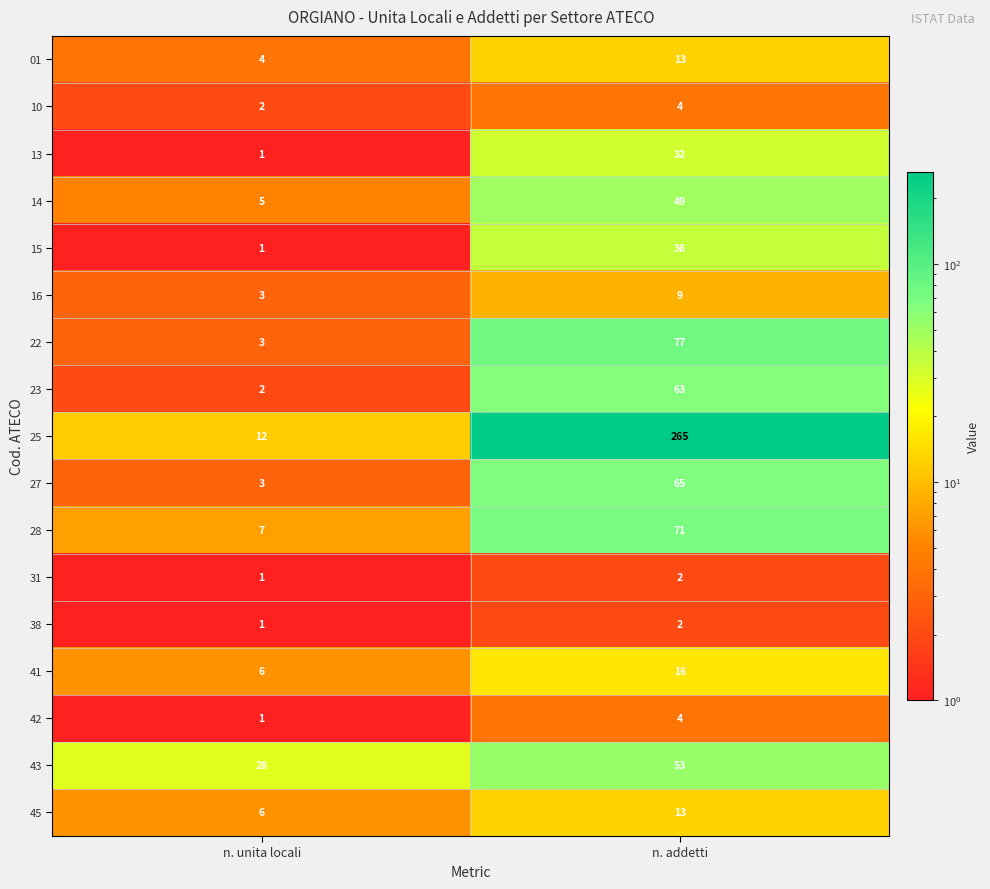

What is the sum of all 10 values?

6